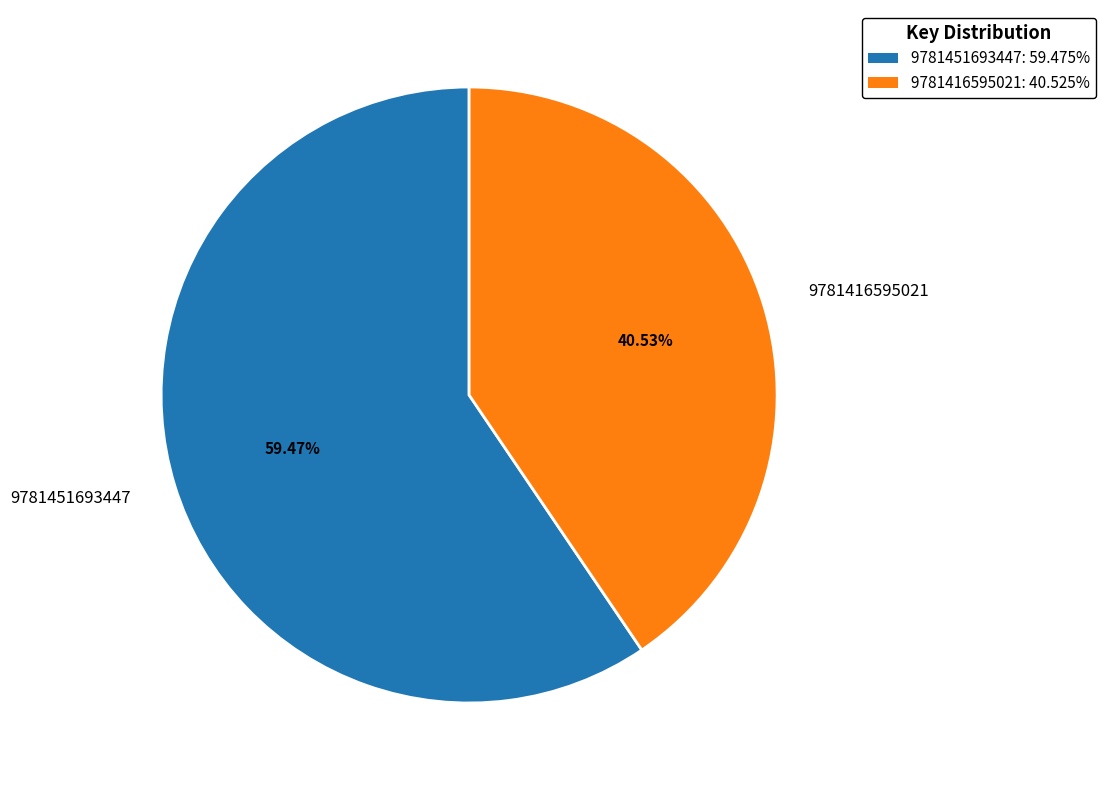

Is there any slice that represents more than half of the pie?

Yes